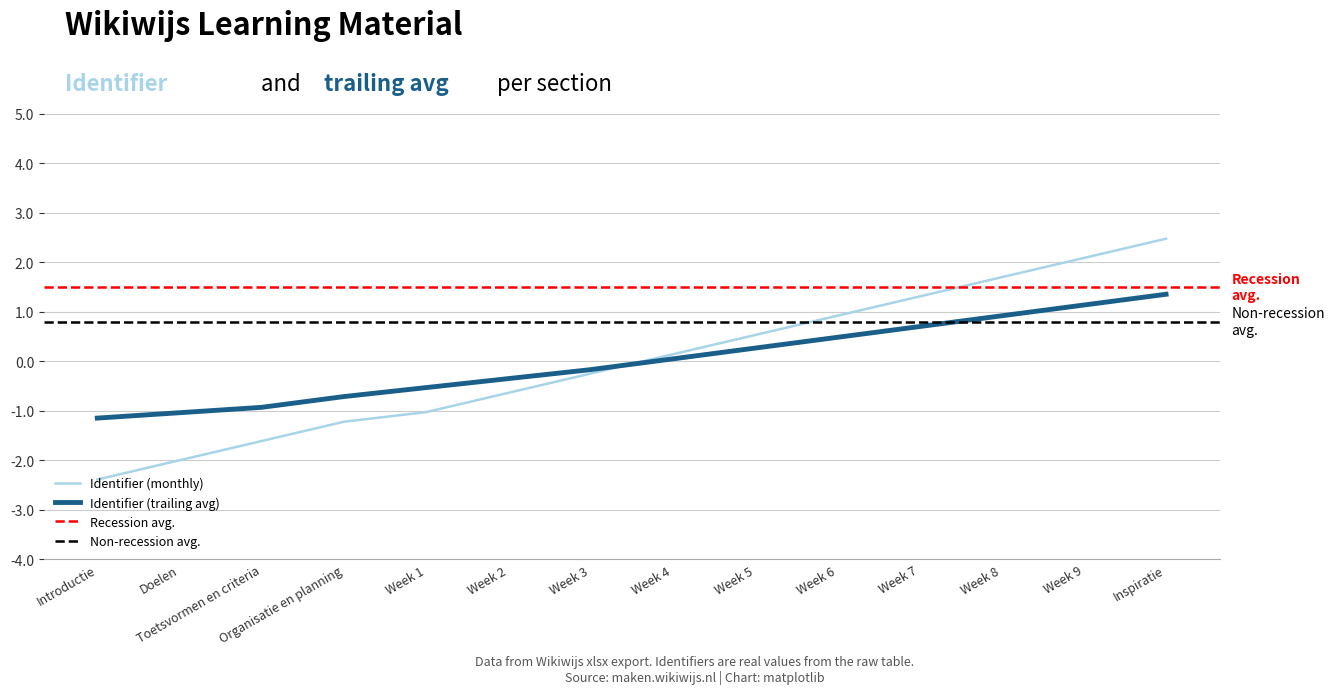

The Identifier (trailing avg) series shows -1.2 at Introductie. True or false?

False